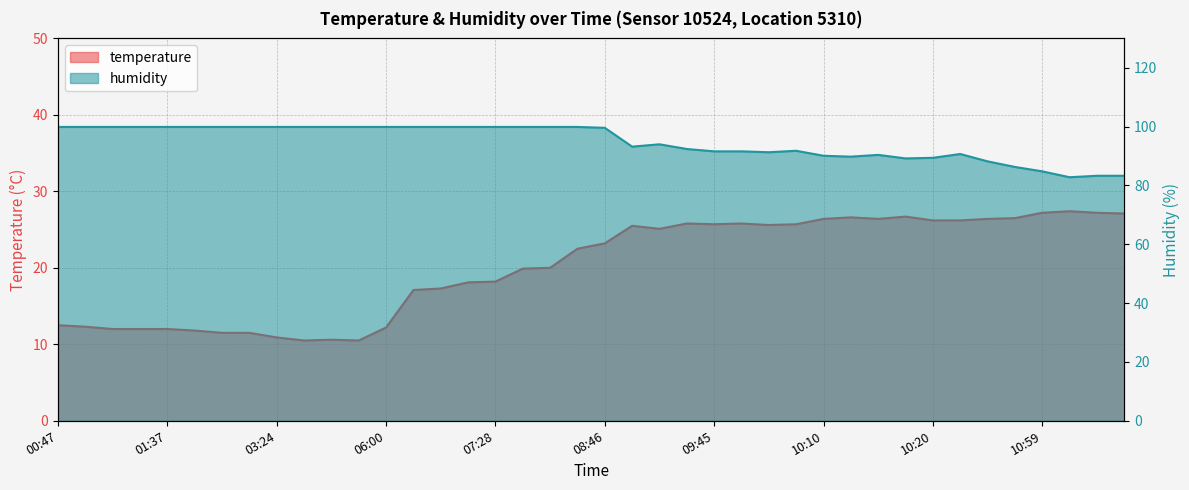

How many interior local peaks does the temperature series have?

7